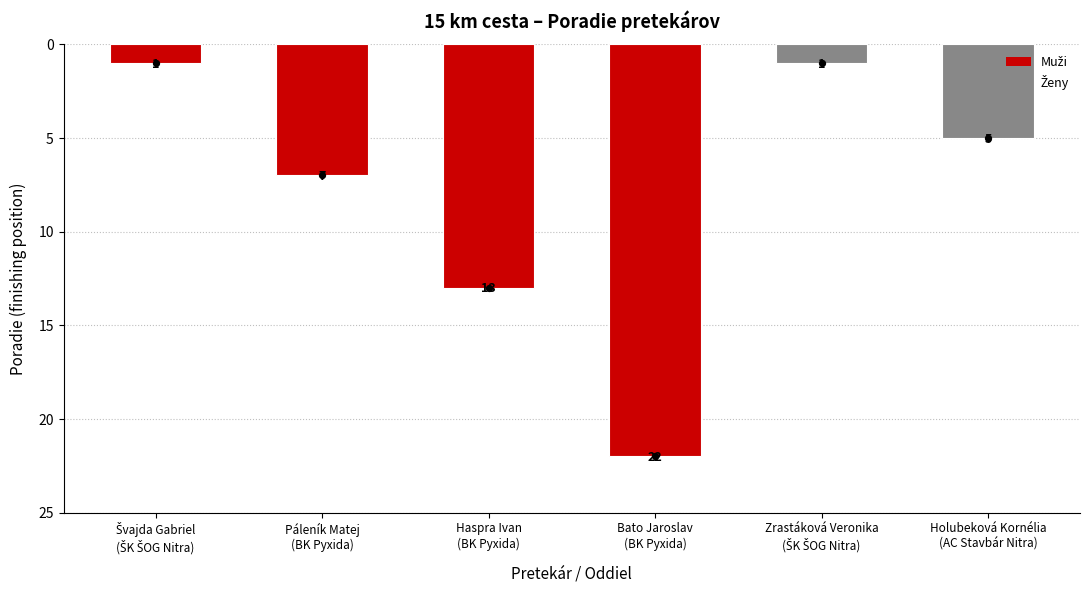

What is the change in value from Zrastáková Veronika
(ŠK ŠOG Nitra) to Holubeková Kornélia
(AC Stavbár Nitra)?

+4